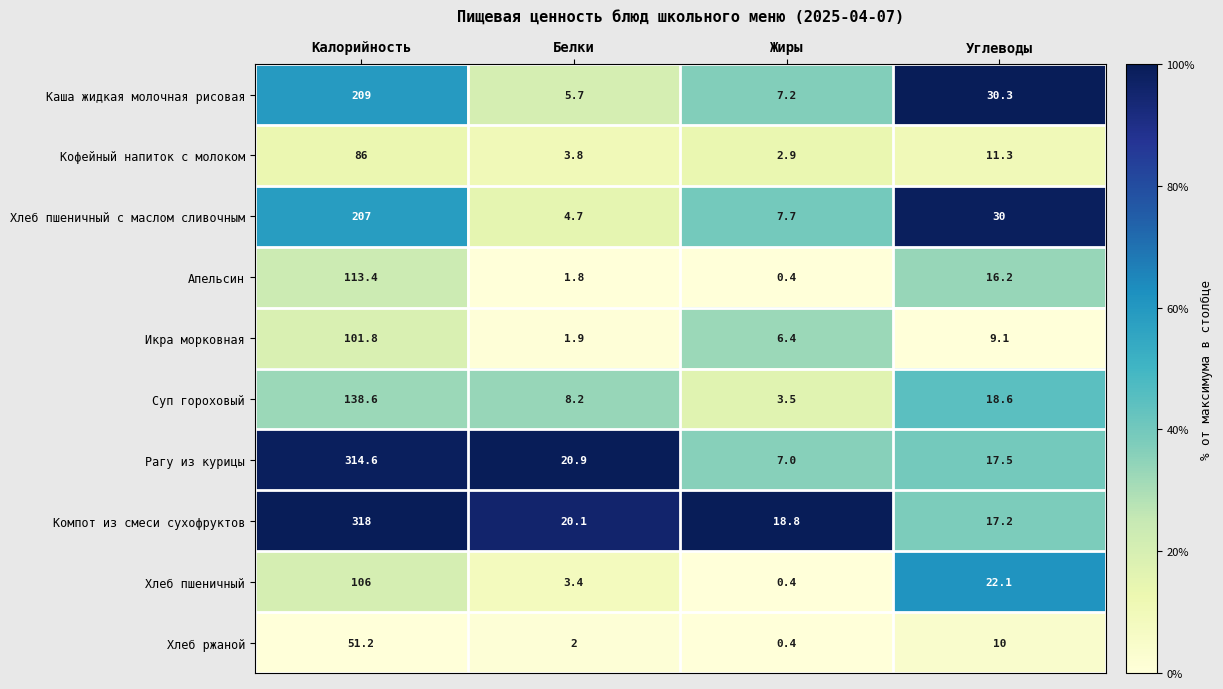

What is the sum of all Каша жидкая молочная рисовая values?

252.2